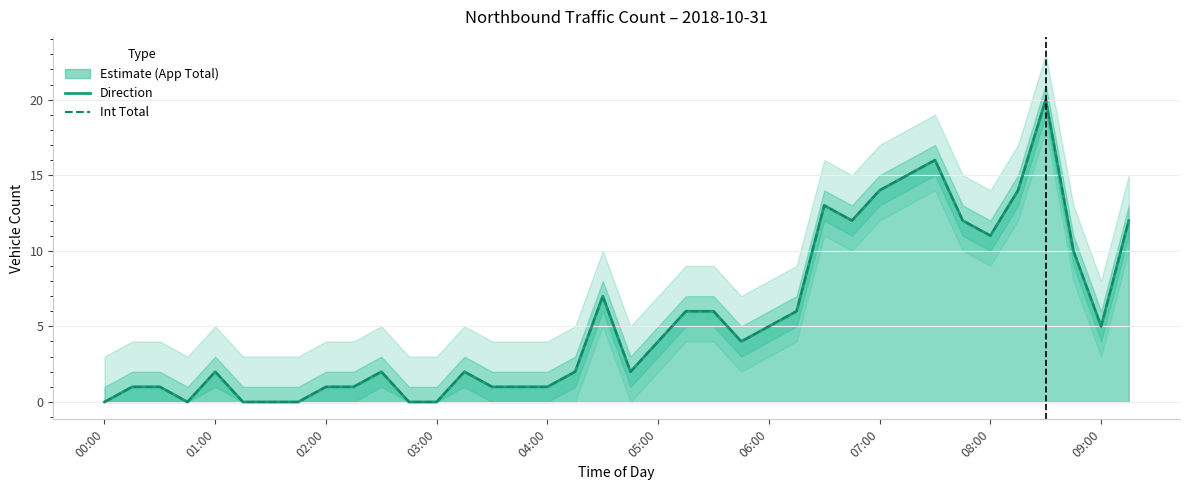

Read the Direction value at 23, to the nearest 5.

5